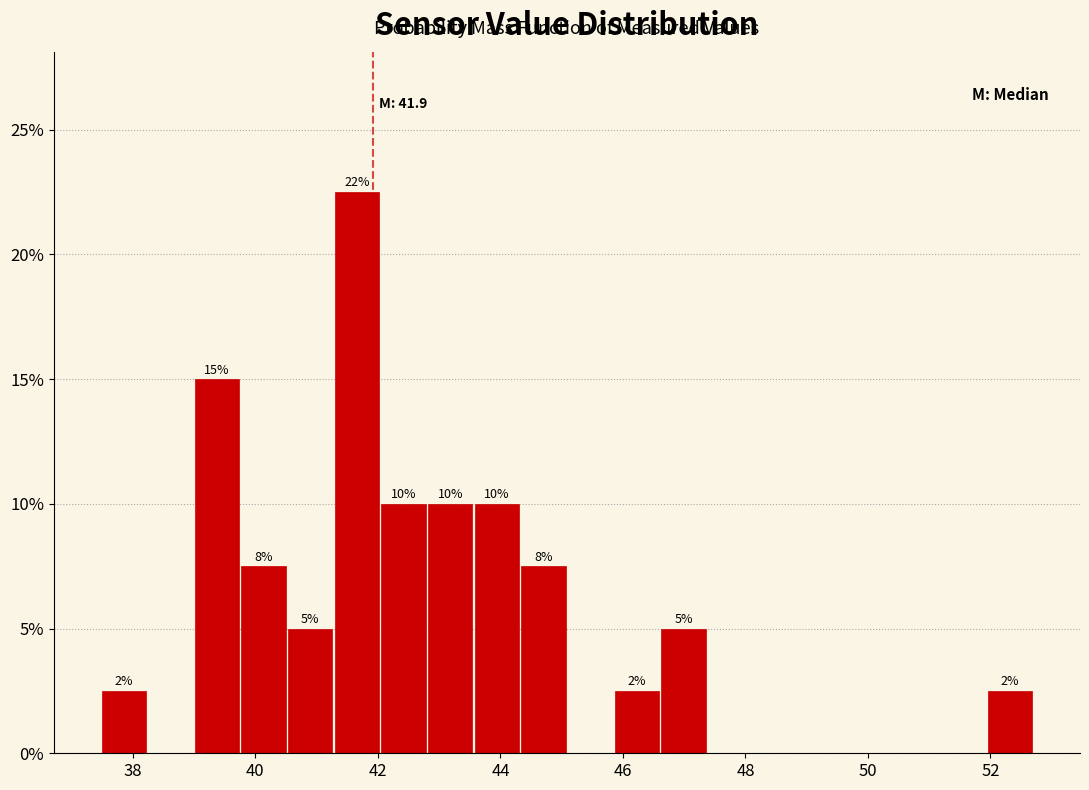

Around what value on the x-axis is the tallest bar? Give the approximate position of its centre, as read against the axis.

41.6